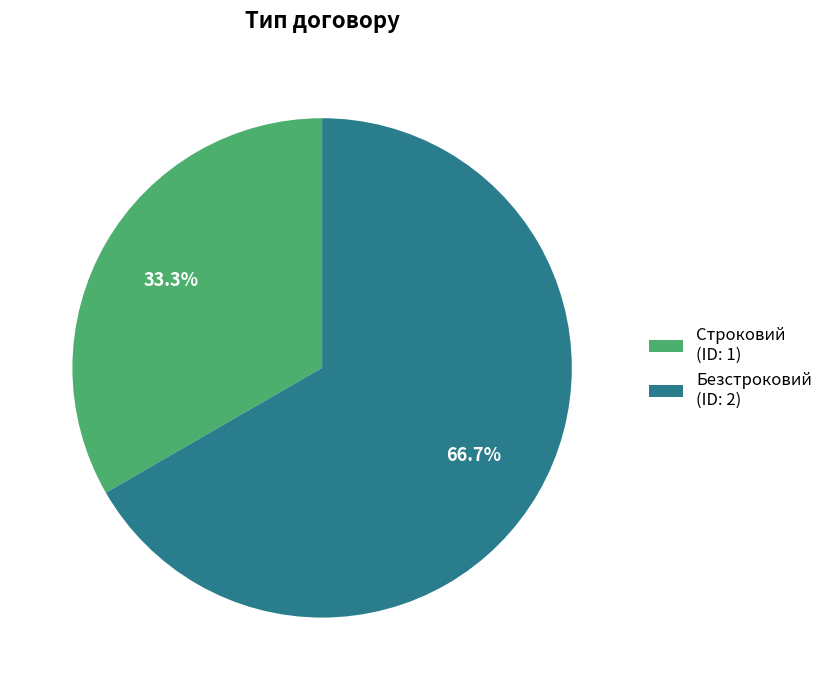

Combined, what portion of the pie is Безстроковий and Строковий?

100.0%